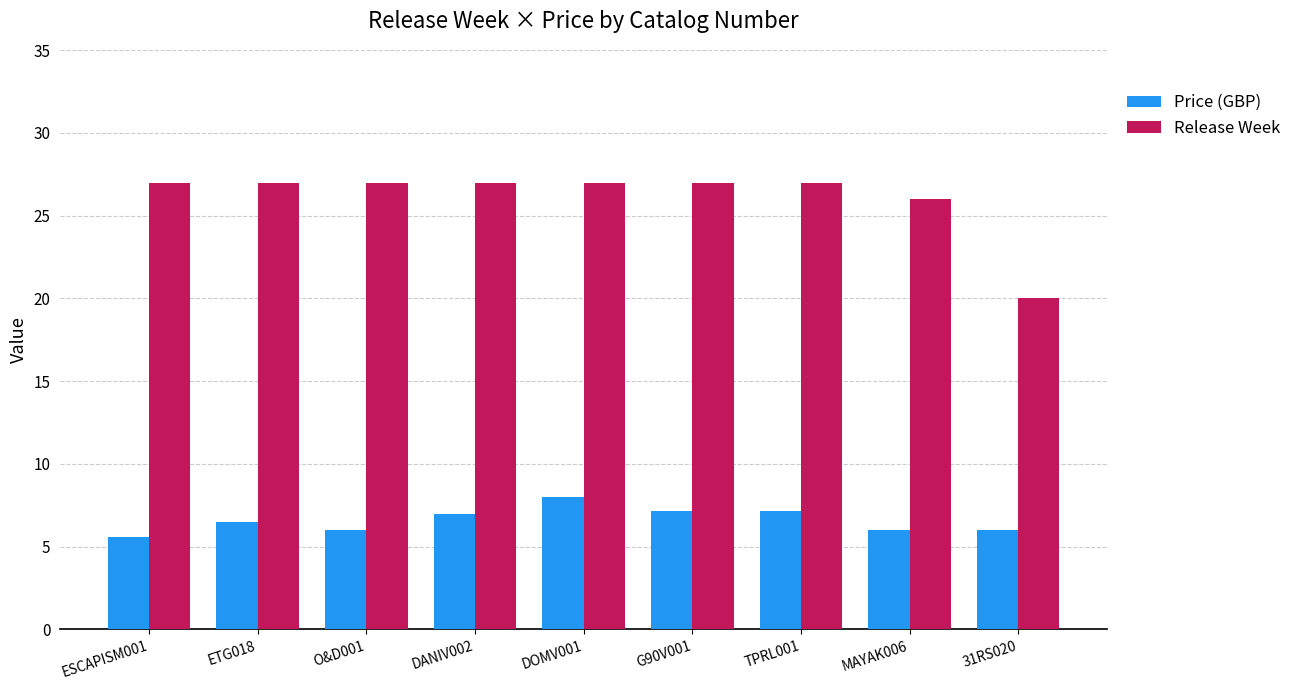

Which series has the largest total across all categories?

Release Week